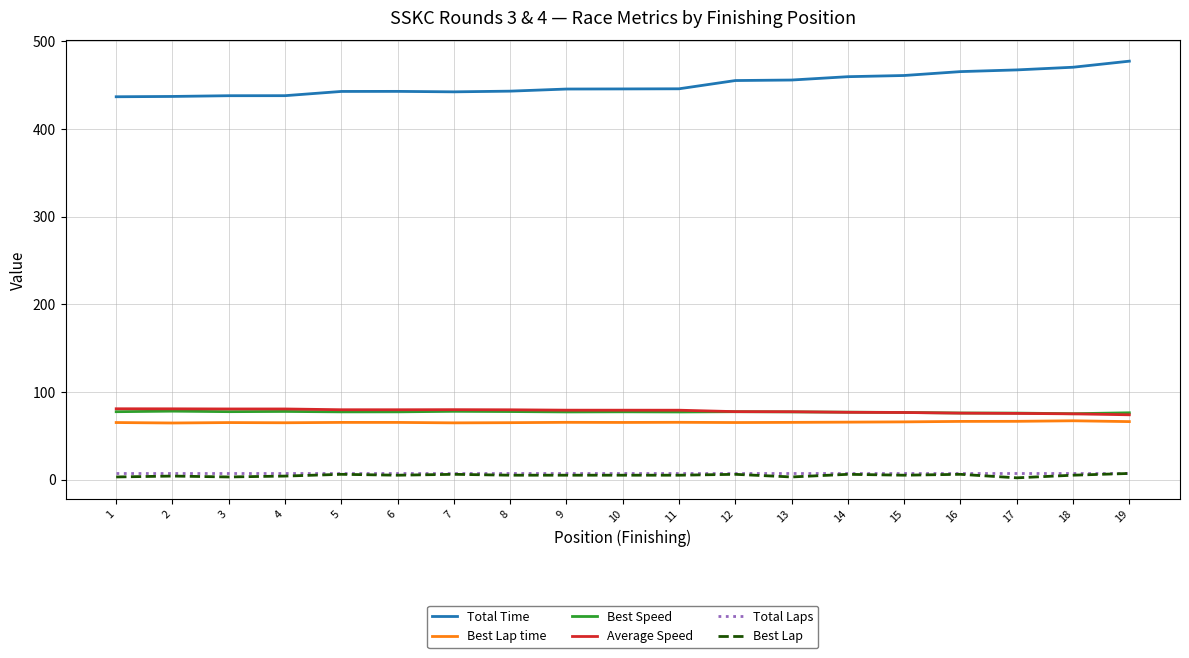

Is it true that Average Speed equals 76.8 at 14?

True